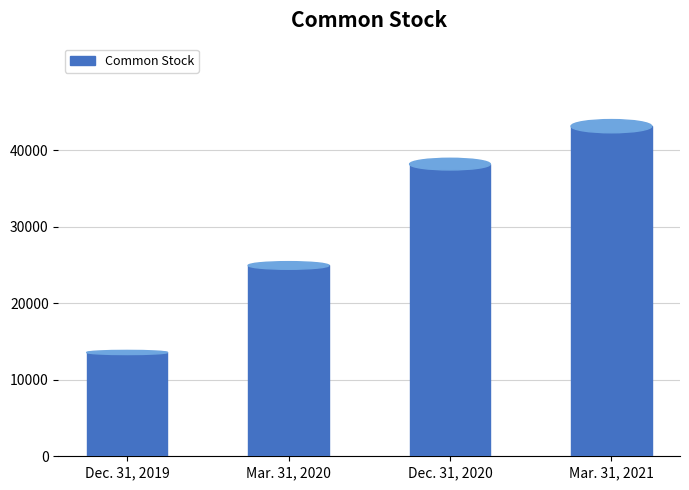

What is the label of the 4th bar from the right?

Dec. 31, 2019